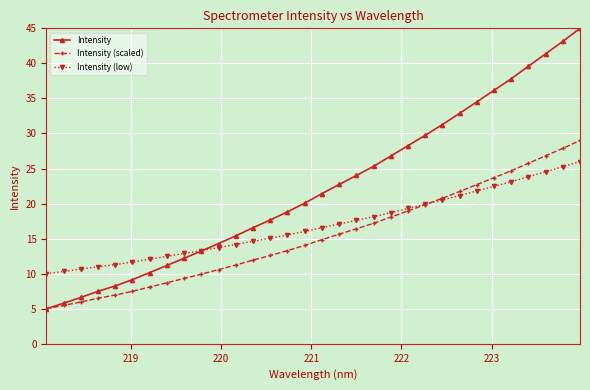

List the series in order of their peak value, highest first.

Intensity, Intensity (scaled), Intensity (low)